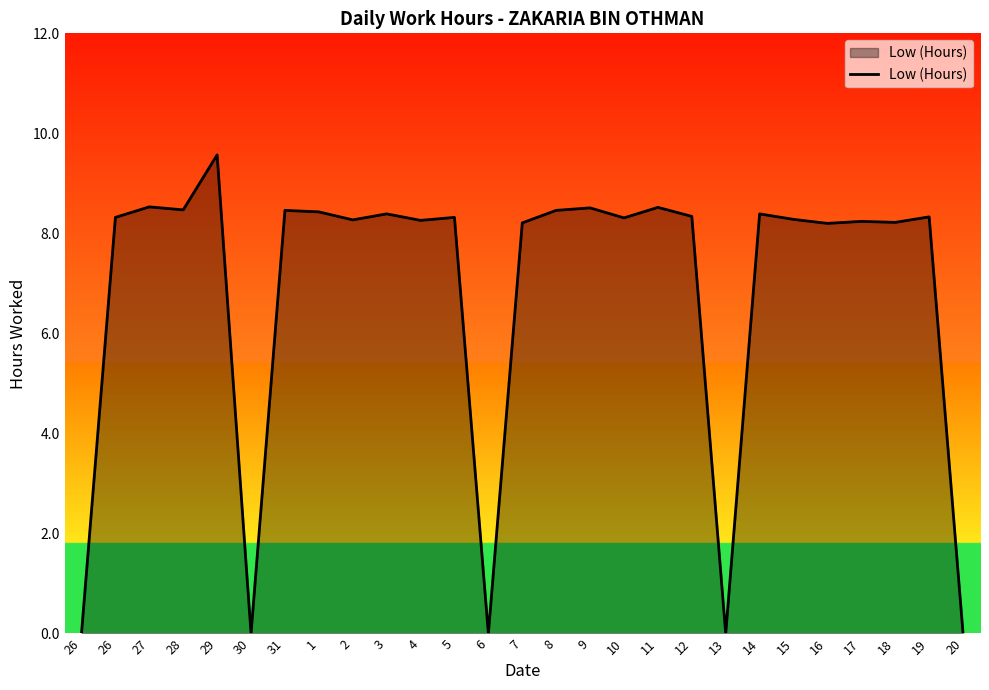

How many lines are shown in the chart?

1